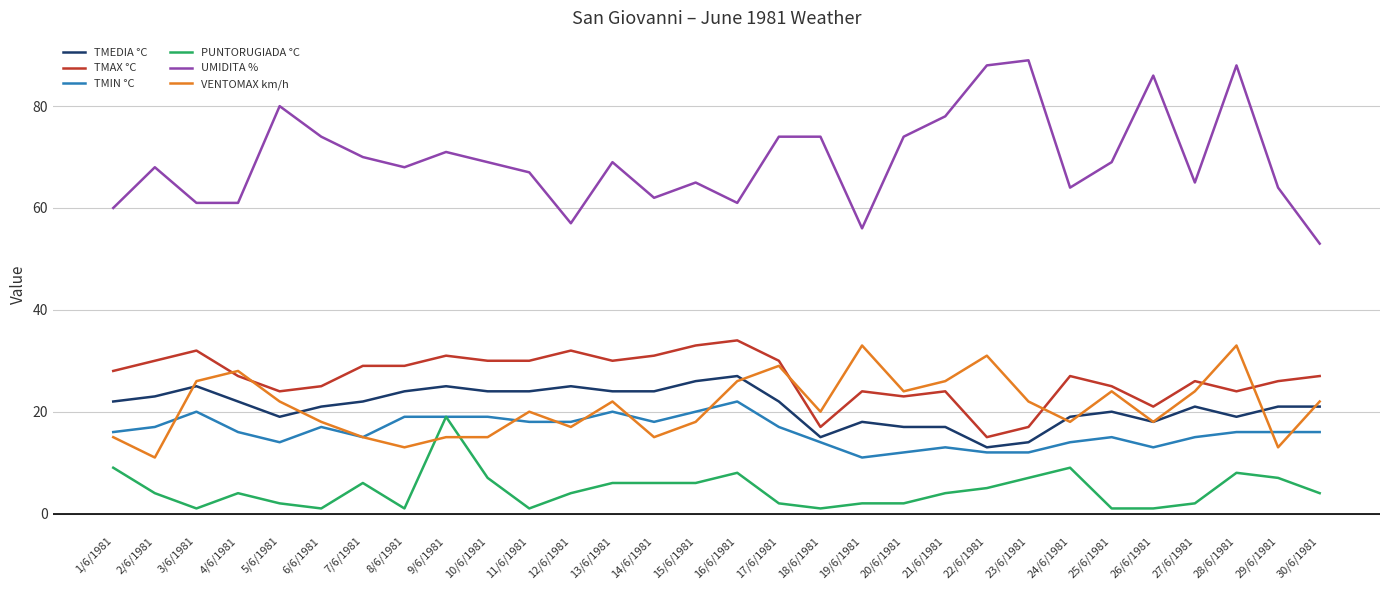

Reading left to right, extract all data points from this chart.

TMEDIA °C: 1/6/1981=22	2/6/1981=23	3/6/1981=25	4/6/1981=22	5/6/1981=19	6/6/1981=21	7/6/1981=22	8/6/1981=24	9/6/1981=25	10/6/1981=24	11/6/1981=24	12/6/1981=25	13/6/1981=24	14/6/1981=24	15/6/1981=26	16/6/1981=27	17/6/1981=22	18/6/1981=15	19/6/1981=18	20/6/1981=17	21/6/1981=17	22/6/1981=13	23/6/1981=14	24/6/1981=19	25/6/1981=20	26/6/1981=18	27/6/1981=21	28/6/1981=19	29/6/1981=21	30/6/1981=21
TMAX °C: 1/6/1981=28	2/6/1981=30	3/6/1981=32	4/6/1981=27	5/6/1981=24	6/6/1981=25	7/6/1981=29	8/6/1981=29	9/6/1981=31	10/6/1981=30	11/6/1981=30	12/6/1981=32	13/6/1981=30	14/6/1981=31	15/6/1981=33	16/6/1981=34	17/6/1981=30	18/6/1981=17	19/6/1981=24	20/6/1981=23	21/6/1981=24	22/6/1981=15	23/6/1981=17	24/6/1981=27	25/6/1981=25	26/6/1981=21	27/6/1981=26	28/6/1981=24	29/6/1981=26	30/6/1981=27
TMIN °C: 1/6/1981=16	2/6/1981=17	3/6/1981=20	4/6/1981=16	5/6/1981=14	6/6/1981=17	7/6/1981=15	8/6/1981=19	9/6/1981=19	10/6/1981=19	11/6/1981=18	12/6/1981=18	13/6/1981=20	14/6/1981=18	15/6/1981=20	16/6/1981=22	17/6/1981=17	18/6/1981=14	19/6/1981=11	20/6/1981=12	21/6/1981=13	22/6/1981=12	23/6/1981=12	24/6/1981=14	25/6/1981=15	26/6/1981=13	27/6/1981=15	28/6/1981=16	29/6/1981=16	30/6/1981=16
PUNTORUGIADA °C: 1/6/1981=9	2/6/1981=4	3/6/1981=1	4/6/1981=4	5/6/1981=2	6/6/1981=1	7/6/1981=6	8/6/1981=1	9/6/1981=19	10/6/1981=7	11/6/1981=1	12/6/1981=4	13/6/1981=6	14/6/1981=6	15/6/1981=6	16/6/1981=8	17/6/1981=2	18/6/1981=1	19/6/1981=2	20/6/1981=2	21/6/1981=4	22/6/1981=5	23/6/1981=7	24/6/1981=9	25/6/1981=1	26/6/1981=1	27/6/1981=2	28/6/1981=8	29/6/1981=7	30/6/1981=4
UMIDITA %: 1/6/1981=60	2/6/1981=68	3/6/1981=61	4/6/1981=61	5/6/1981=80	6/6/1981=74	7/6/1981=70	8/6/1981=68	9/6/1981=71	10/6/1981=69	11/6/1981=67	12/6/1981=57	13/6/1981=69	14/6/1981=62	15/6/1981=65	16/6/1981=61	17/6/1981=74	18/6/1981=74	19/6/1981=56	20/6/1981=74	21/6/1981=78	22/6/1981=88	23/6/1981=89	24/6/1981=64	25/6/1981=69	26/6/1981=86	27/6/1981=65	28/6/1981=88	29/6/1981=64	30/6/1981=53
VENTOMAX km/h: 1/6/1981=15	2/6/1981=11	3/6/1981=26	4/6/1981=28	5/6/1981=22	6/6/1981=18	7/6/1981=15	8/6/1981=13	9/6/1981=15	10/6/1981=15	11/6/1981=20	12/6/1981=17	13/6/1981=22	14/6/1981=15	15/6/1981=18	16/6/1981=26	17/6/1981=29	18/6/1981=20	19/6/1981=33	20/6/1981=24	21/6/1981=26	22/6/1981=31	23/6/1981=22	24/6/1981=18	25/6/1981=24	26/6/1981=18	27/6/1981=24	28/6/1981=33	29/6/1981=13	30/6/1981=22